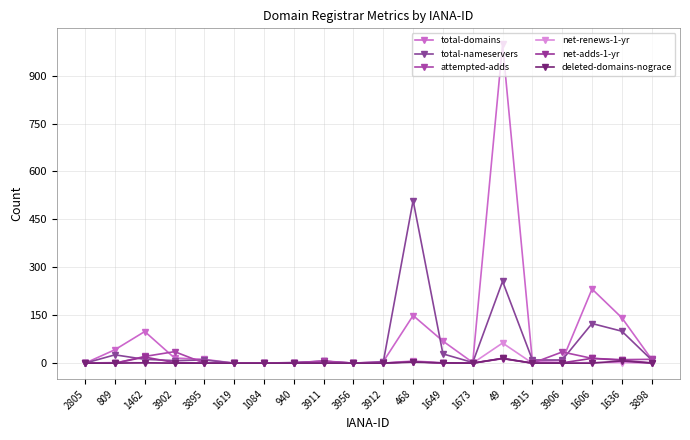

The net-adds-1-yr series shows -9 at 3911. True or false?

False